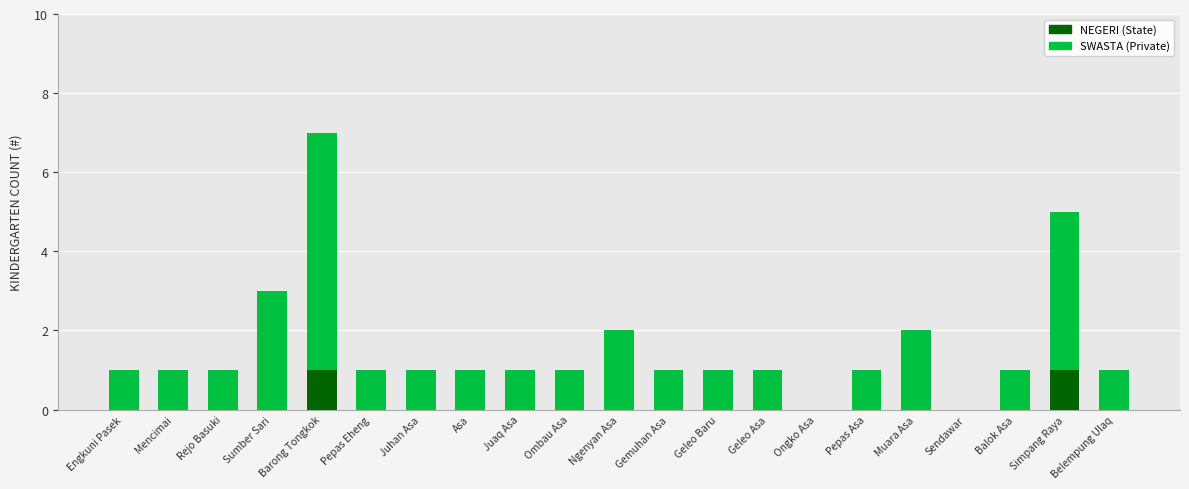

What is the difference between the NEGERI (State) values at Mencimai and Barong Tongkok?

1